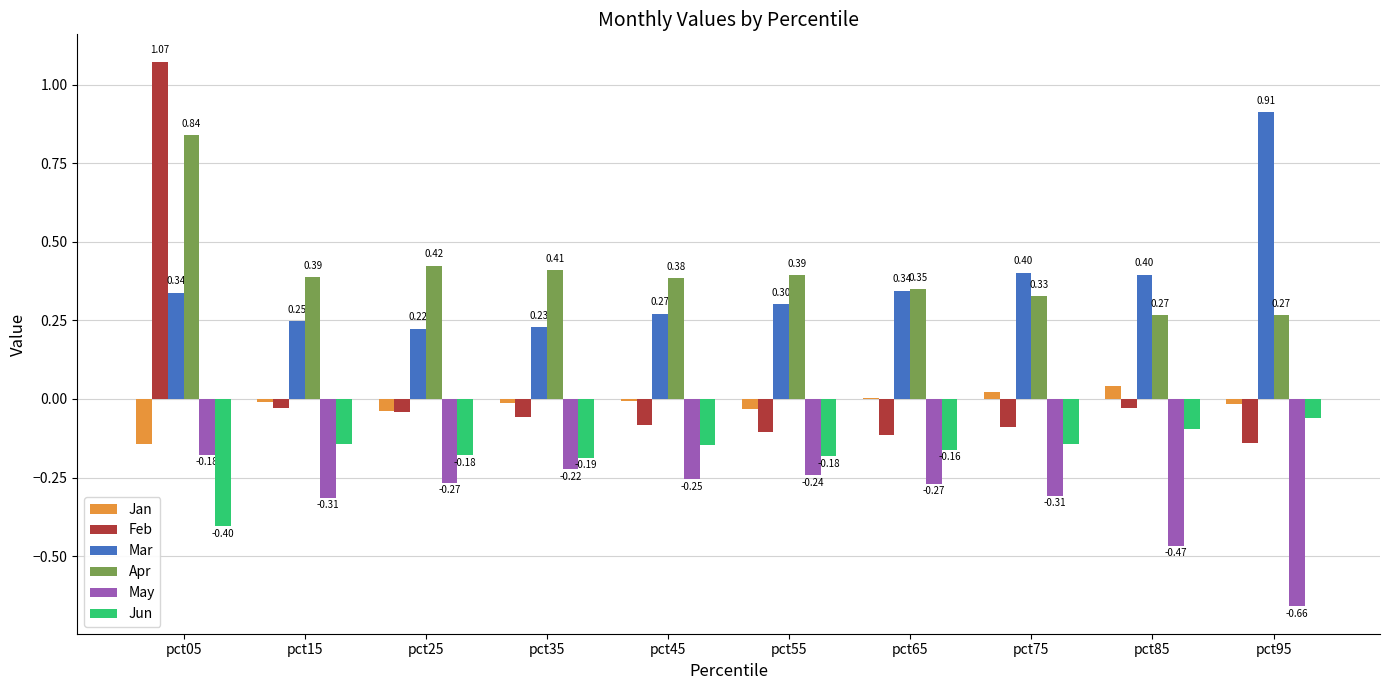

What is the sum of all May values?

-3.2